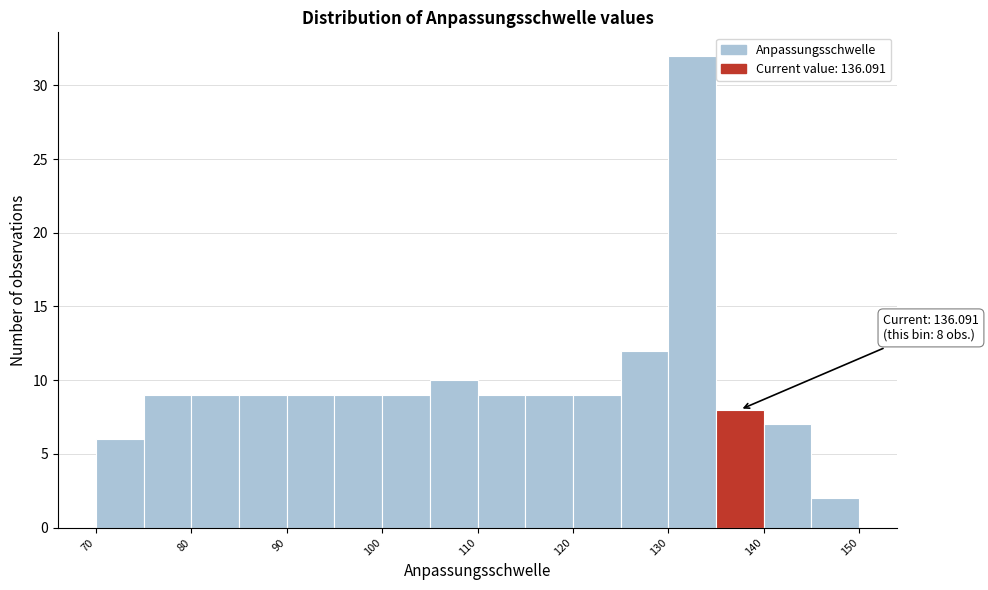

Over which range of the x-axis is the bar tallest?

130 to 135